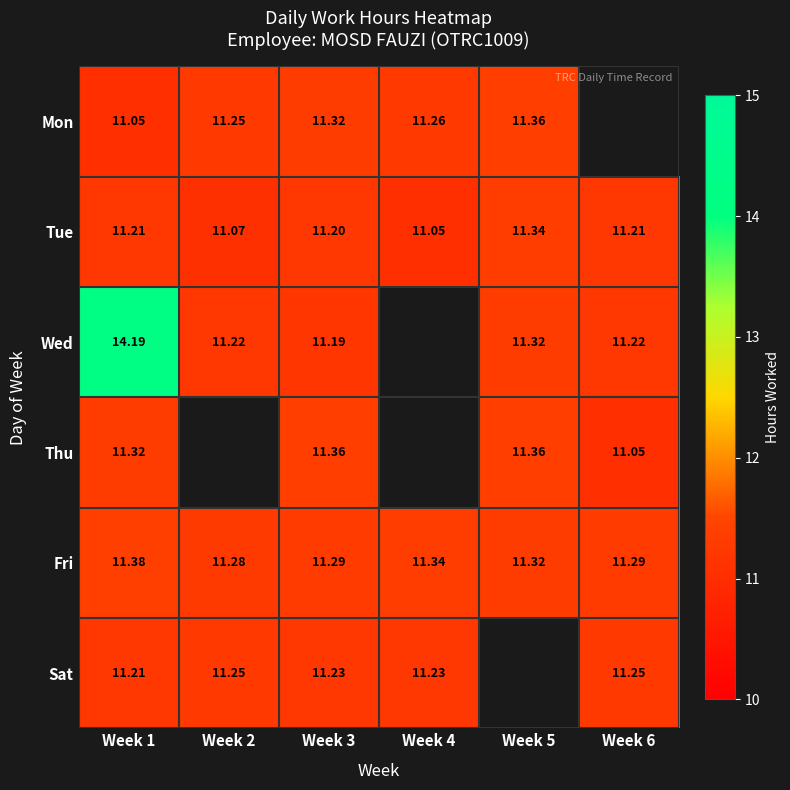

At how many categories does at least one series exceed 6?

6